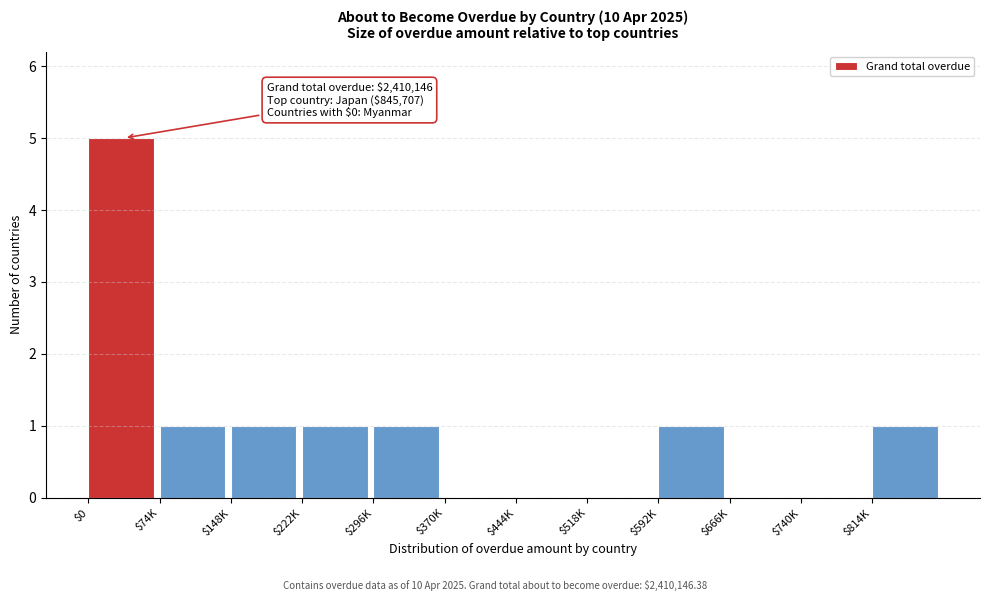

The value at $0 is 5. True or false?

True